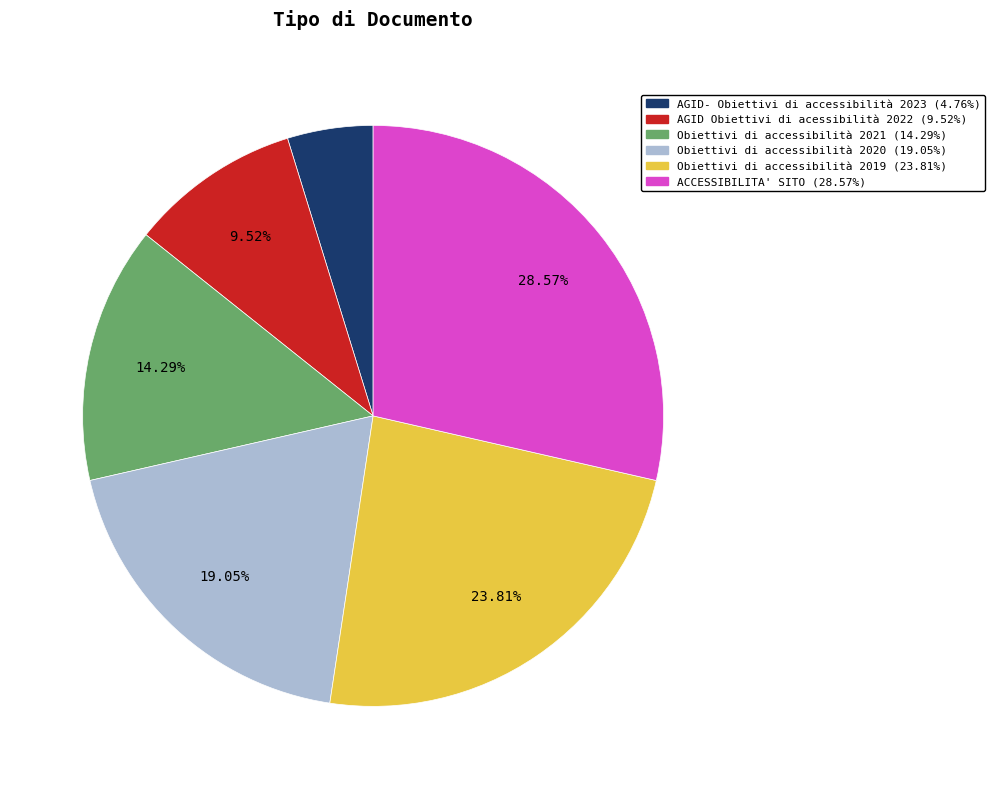

Rank the categories by value from highest to lowest.

ACCESSIBILITA' SITO, Obiettivi di accessibilità 2019, Obiettivi di accessibilità 2020, Obiettivi di accessibilità 2021, AGID Obiettivi di acessibilità 2022, AGID- Obiettivi di accessibilità 2023